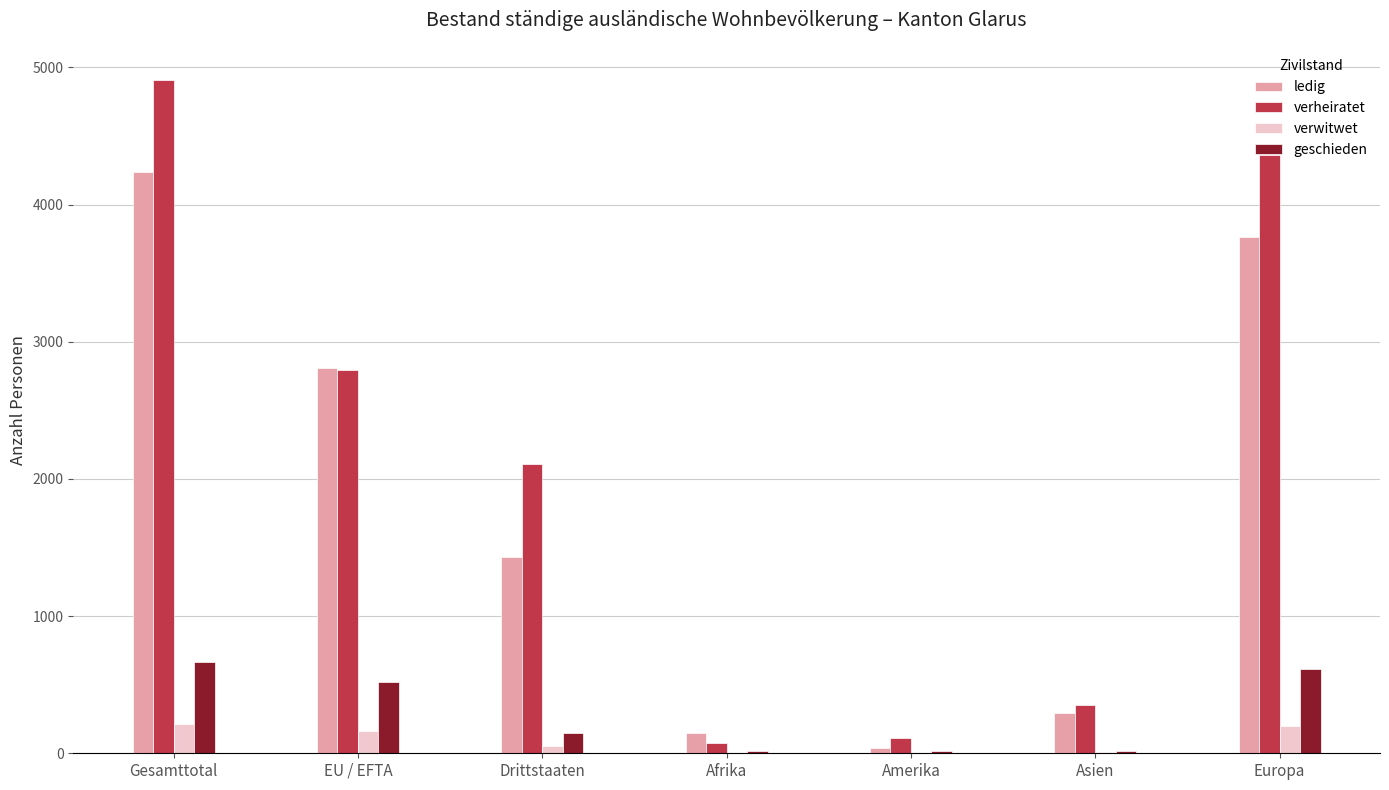

How many categories are shown in the chart?

7